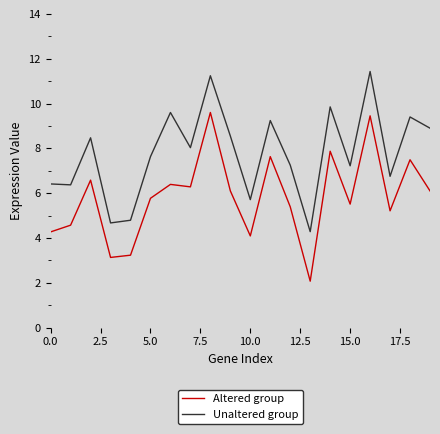

What is the difference between the maximum and minimum values in the Altered group series?

7.5